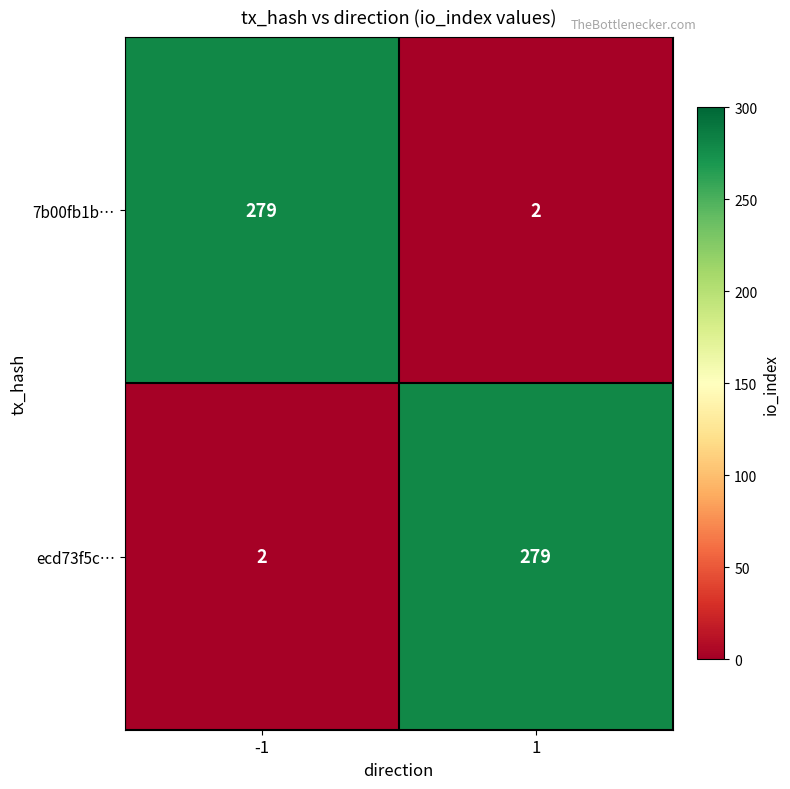

What is the difference between the 7b00fb1b… values at 1 and -1?

277